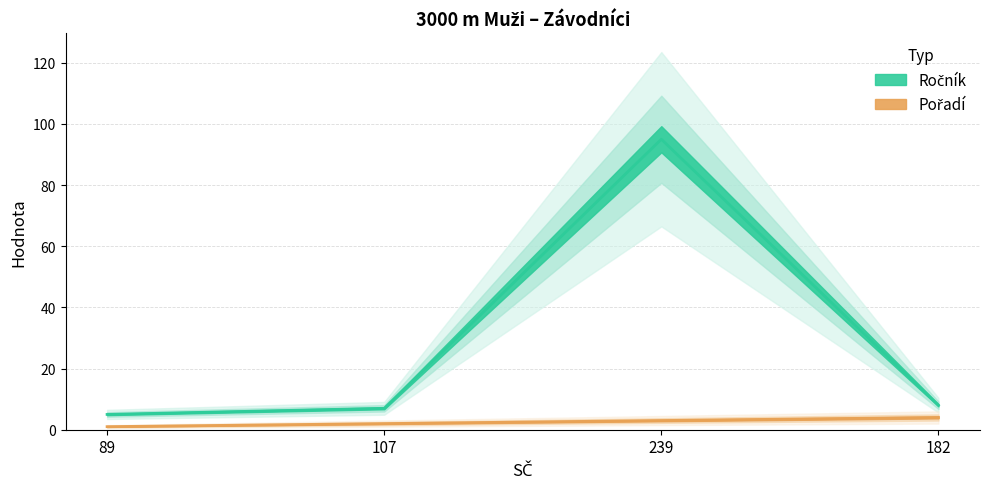

True or false: Ročník has more than 1 points higher than both neighbors.

False